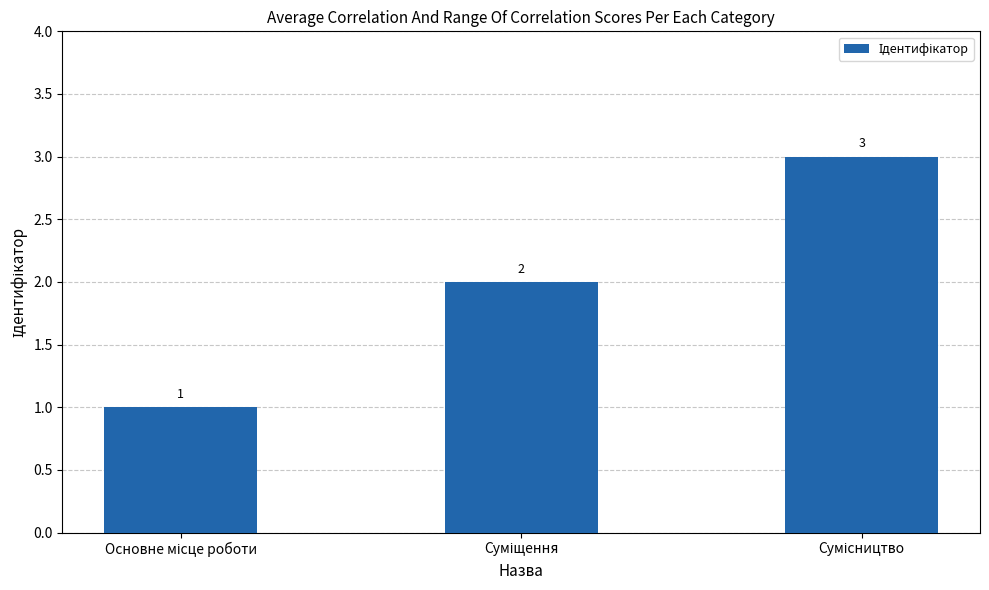

What is the sum of all values?

6